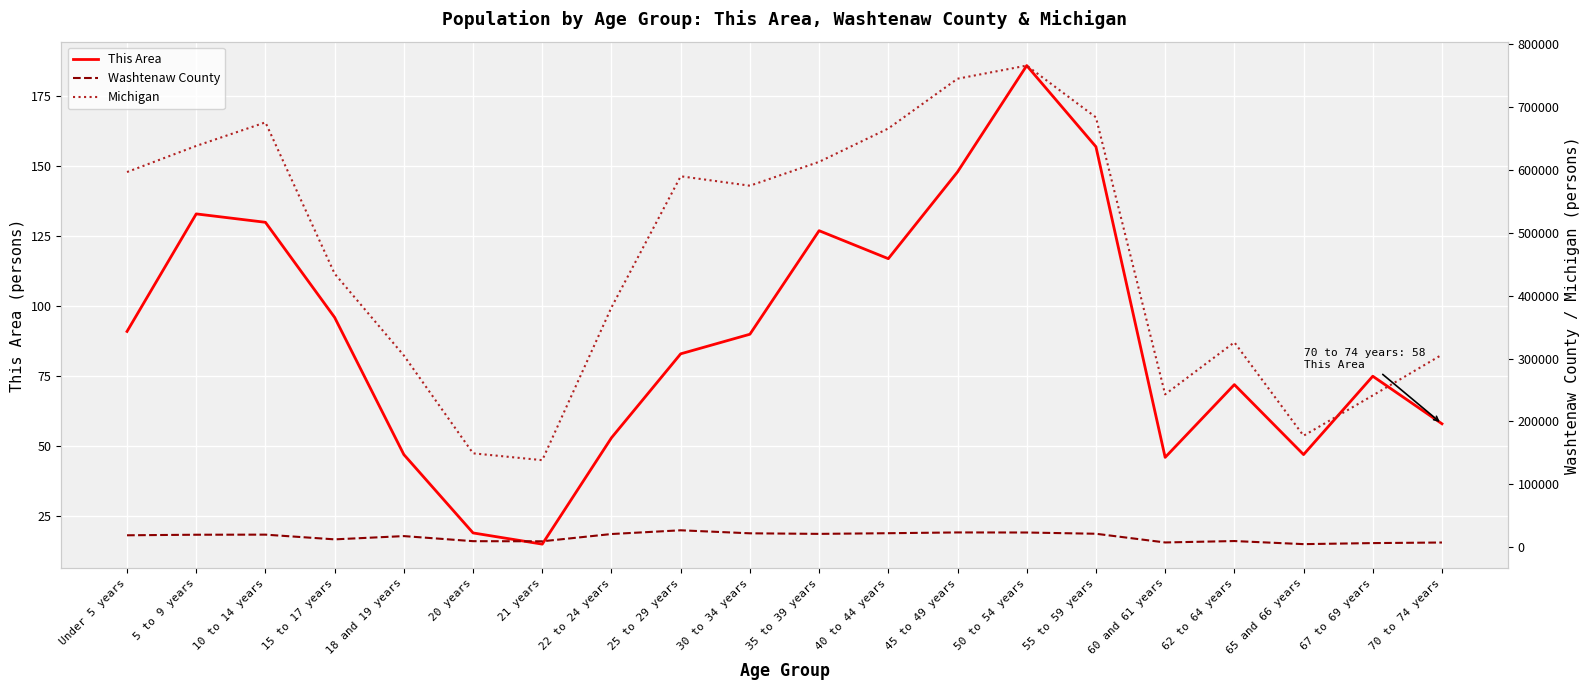

What are all the series names shown in the legend?

This Area, Washtenaw County, Michigan